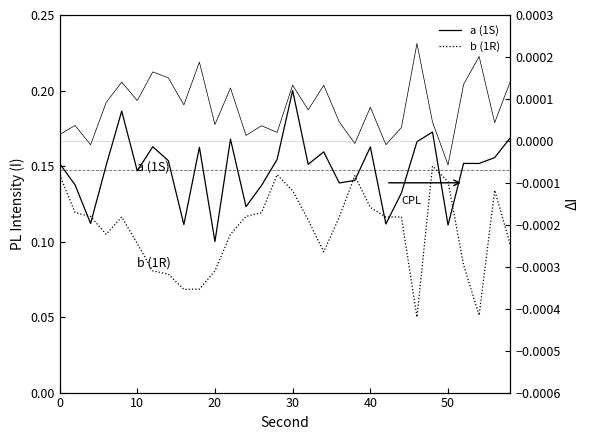

Is it true that CPL equals -0.0 at 50?

True